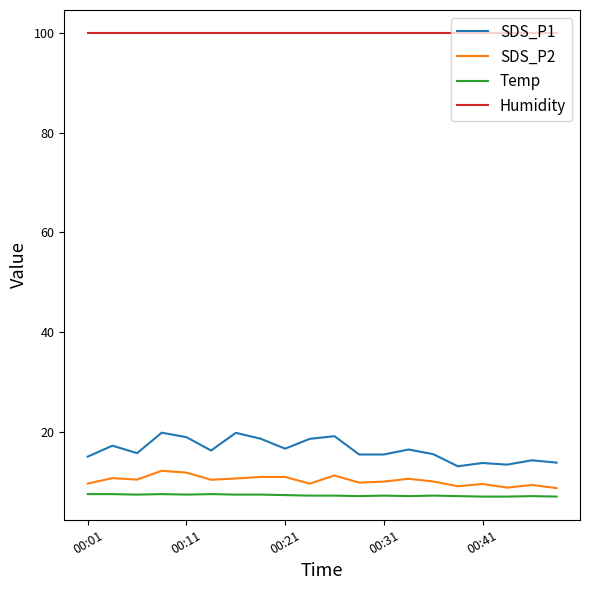

Is this an area chart (filled region under the line)?

No